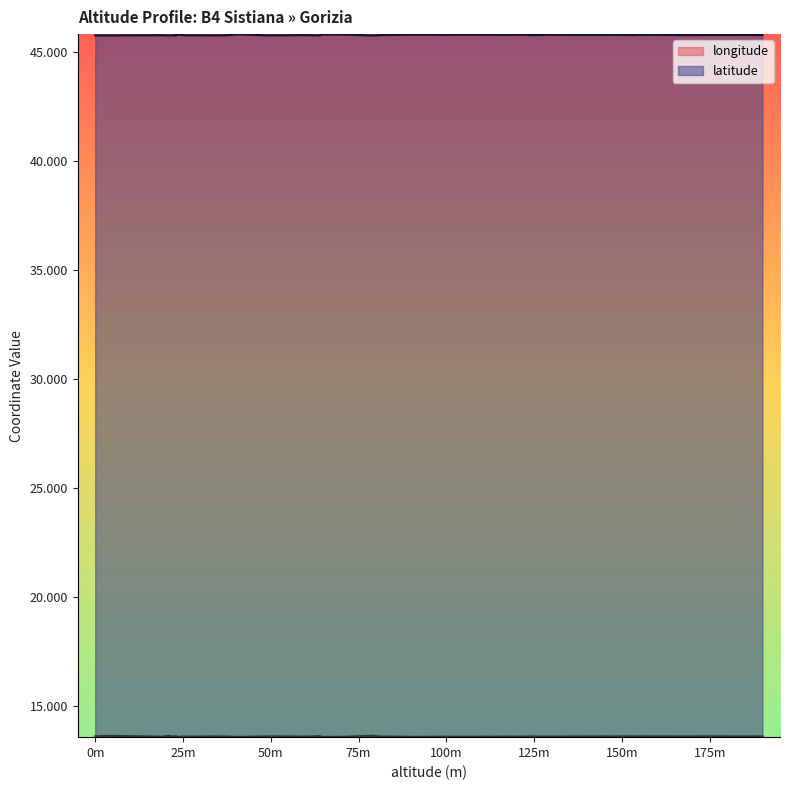

The latitude series shows 45.8 at 17. True or false?

True